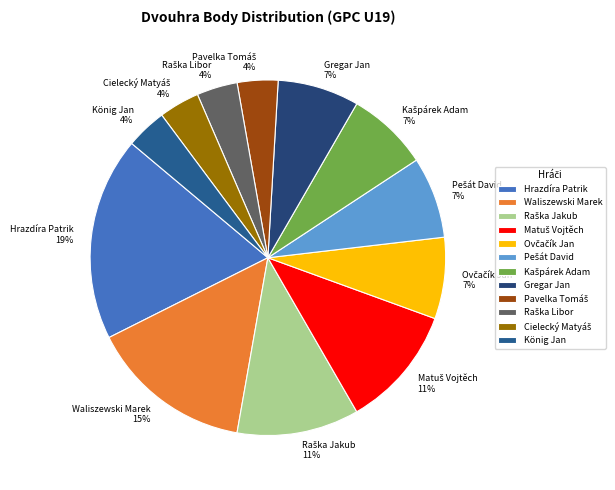

Which category has the biggest portion of the pie?

Hrazdíra Patrik